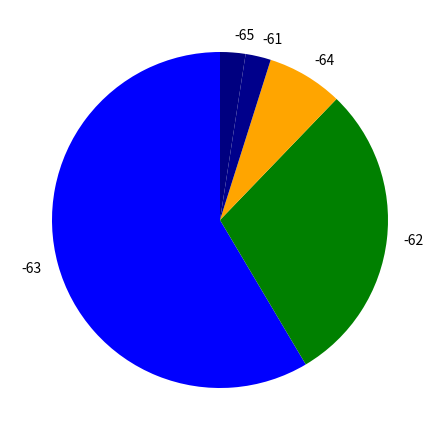

Do -63 and -62 together represent more than half of the pie?

Yes